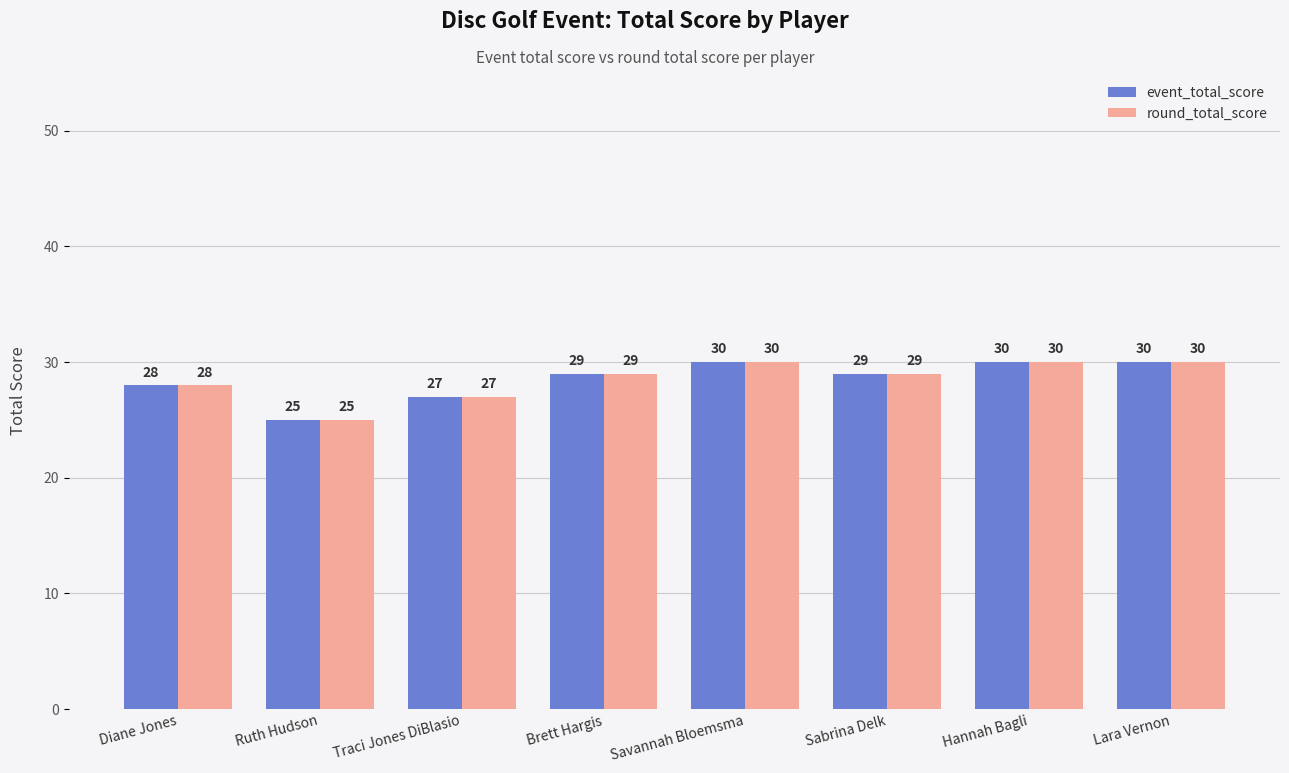

The value of round_total_score at Traci Jones DiBlasio is 41. True or false?

False